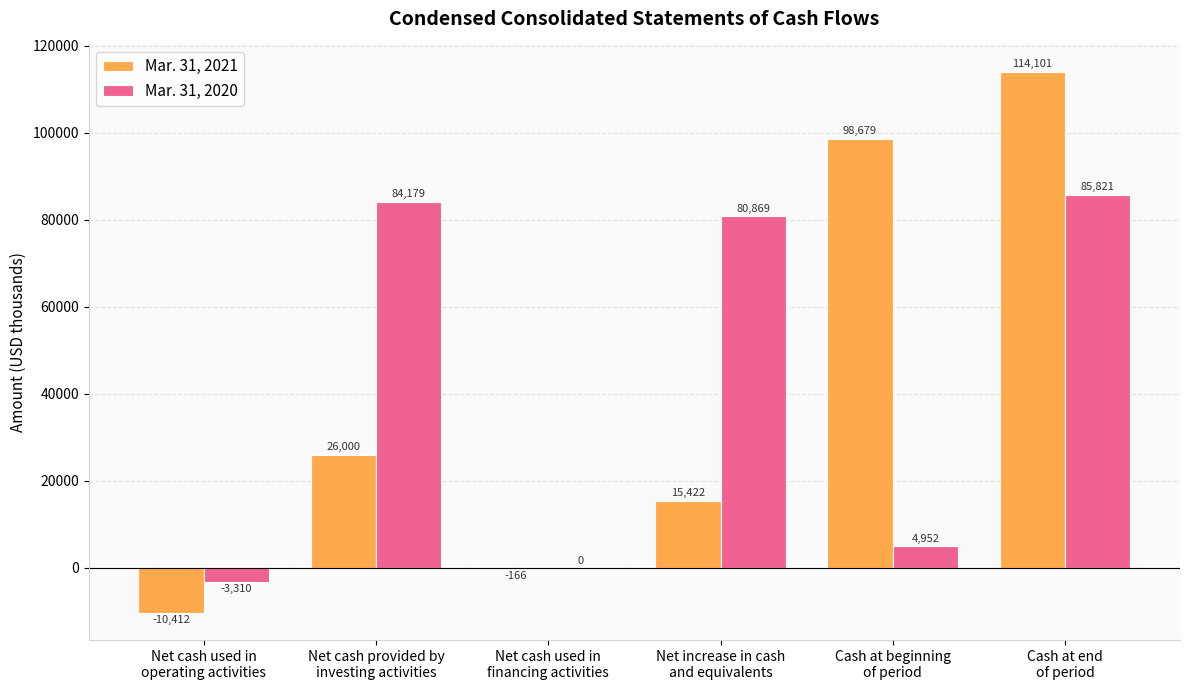

Read the Mar. 31, 2020 value at Net cash used in
operating activities, to the nearest 10.

-3310